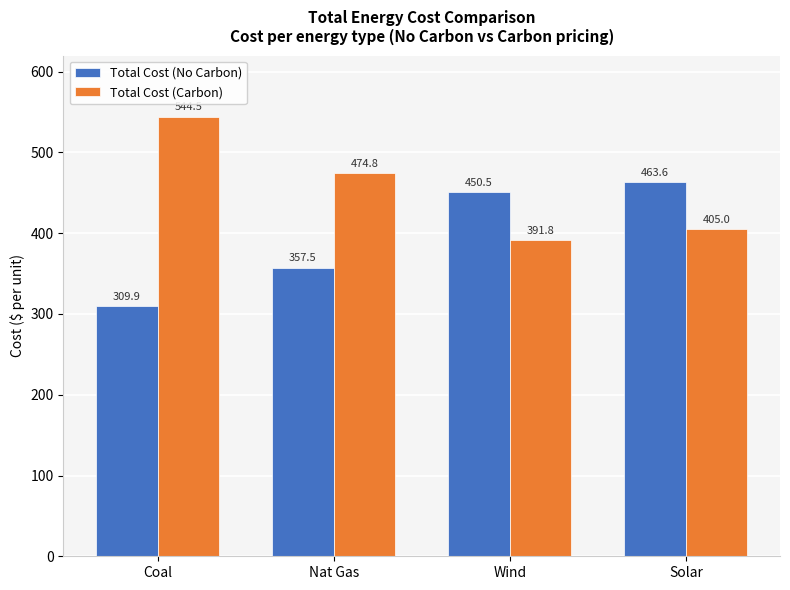

Rank the series at Coal from highest to lowest value.

Total Cost (Carbon), Total Cost (No Carbon)